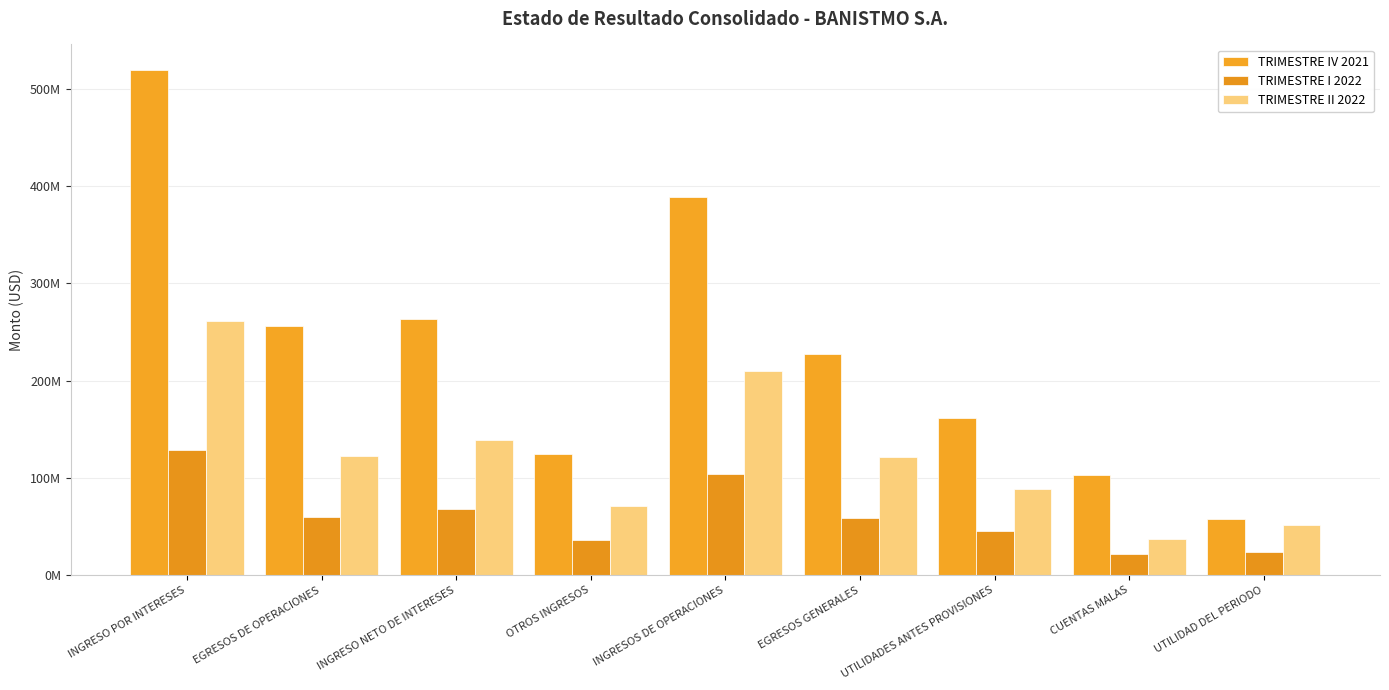

Which has a higher value, EGRESOS GENERALES or OTROS INGRESOS?

EGRESOS GENERALES